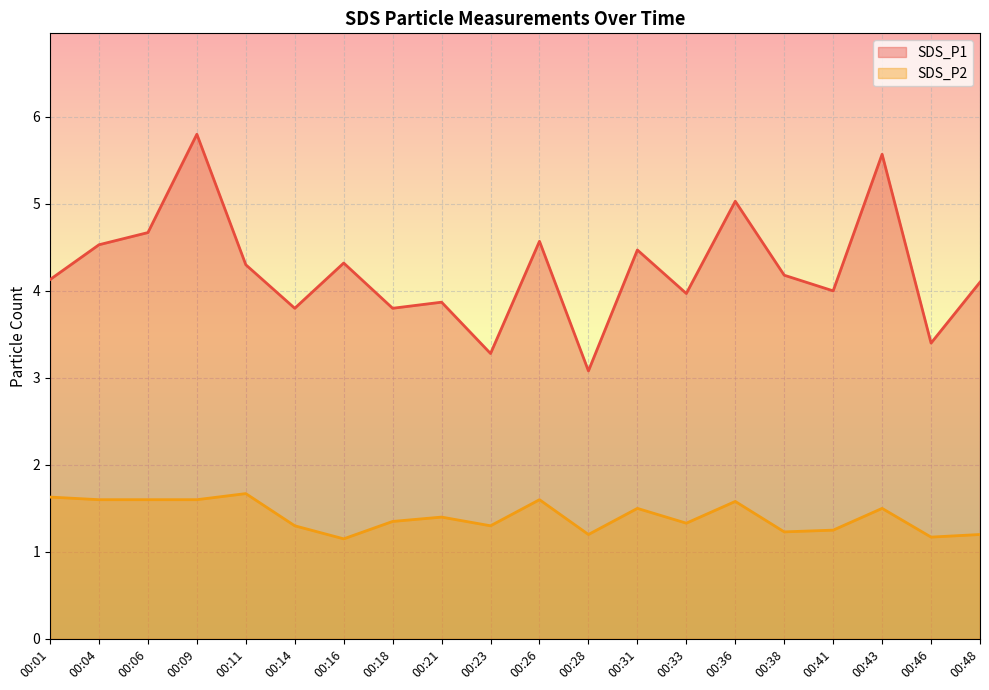

What is the minimum value for SDS_P2?

1.1